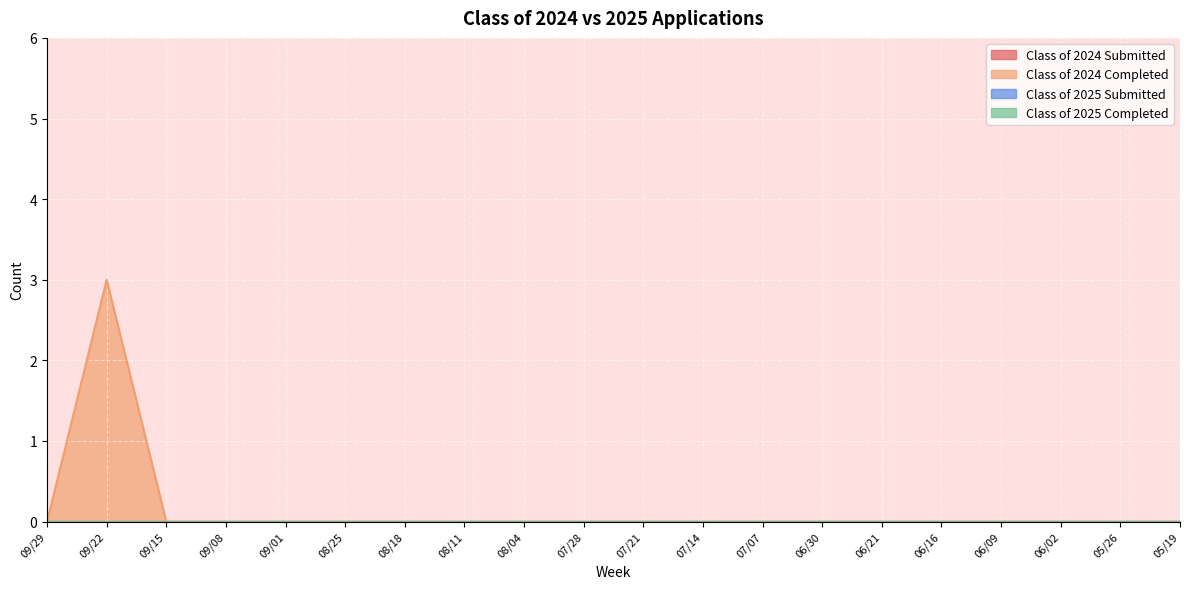

At 06/02, list the series in order from largest to smallest.

Class of 2024 Submitted, Class of 2024 Completed, Class of 2025 Submitted, Class of 2025 Completed